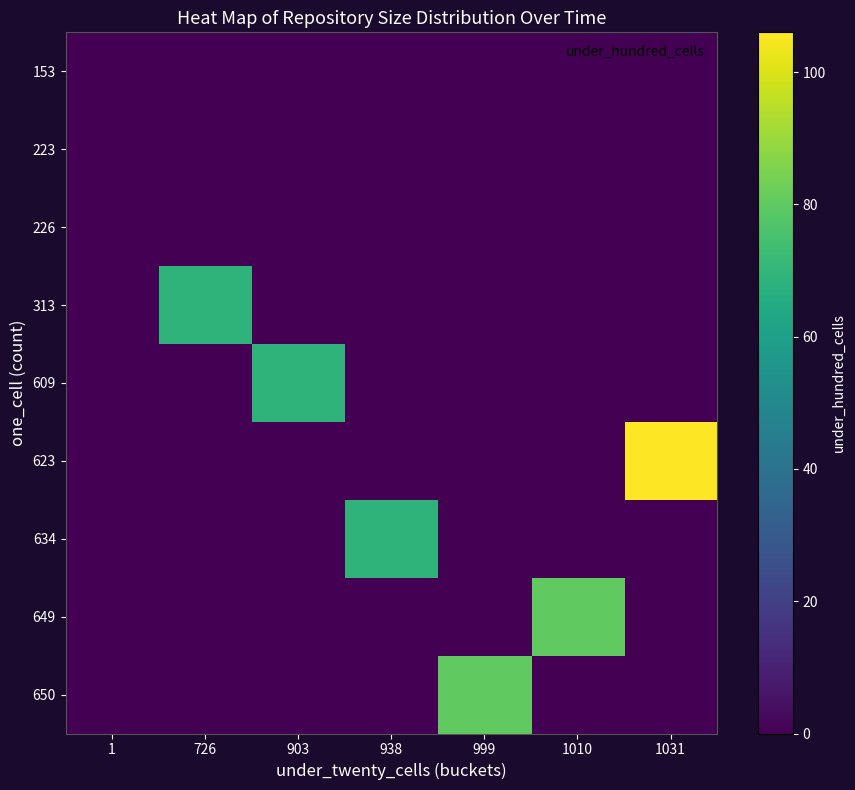

Which label corresponds to the smallest value in the chart?

1